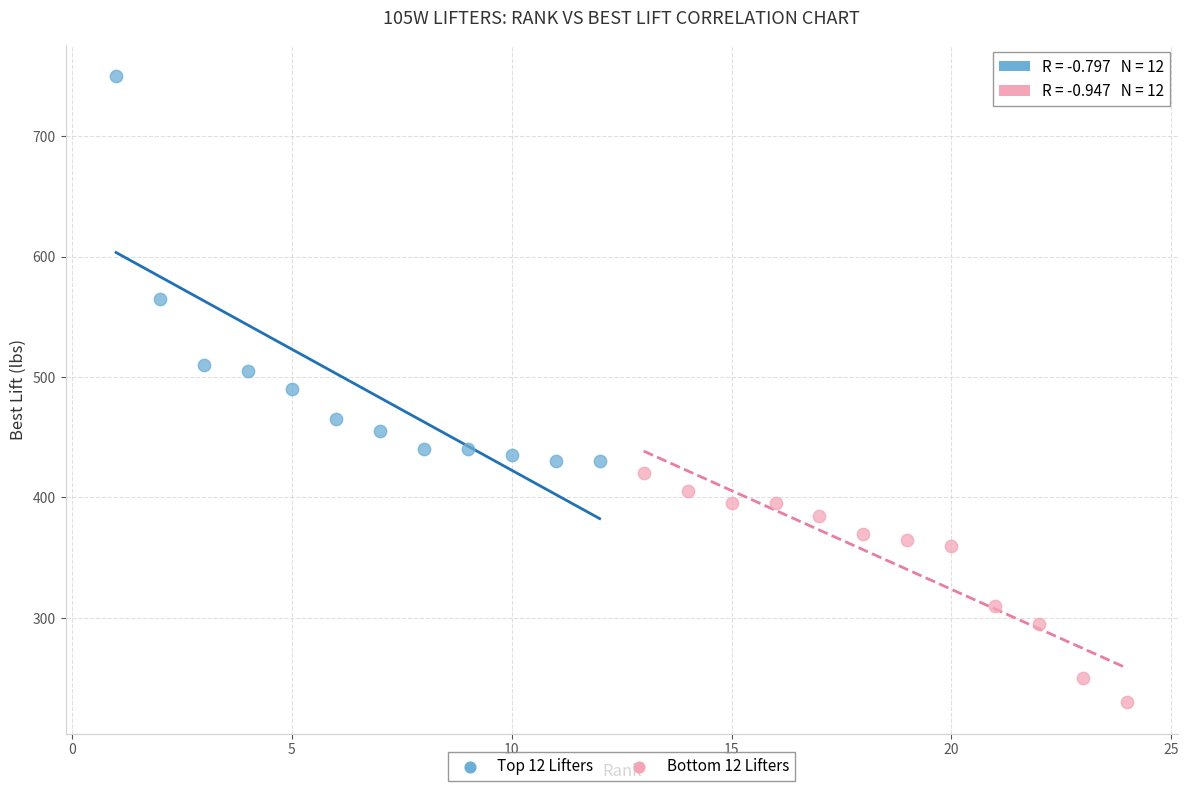

What are all the series names shown in the legend?

Top 12 Lifters, Bottom 12 Lifters